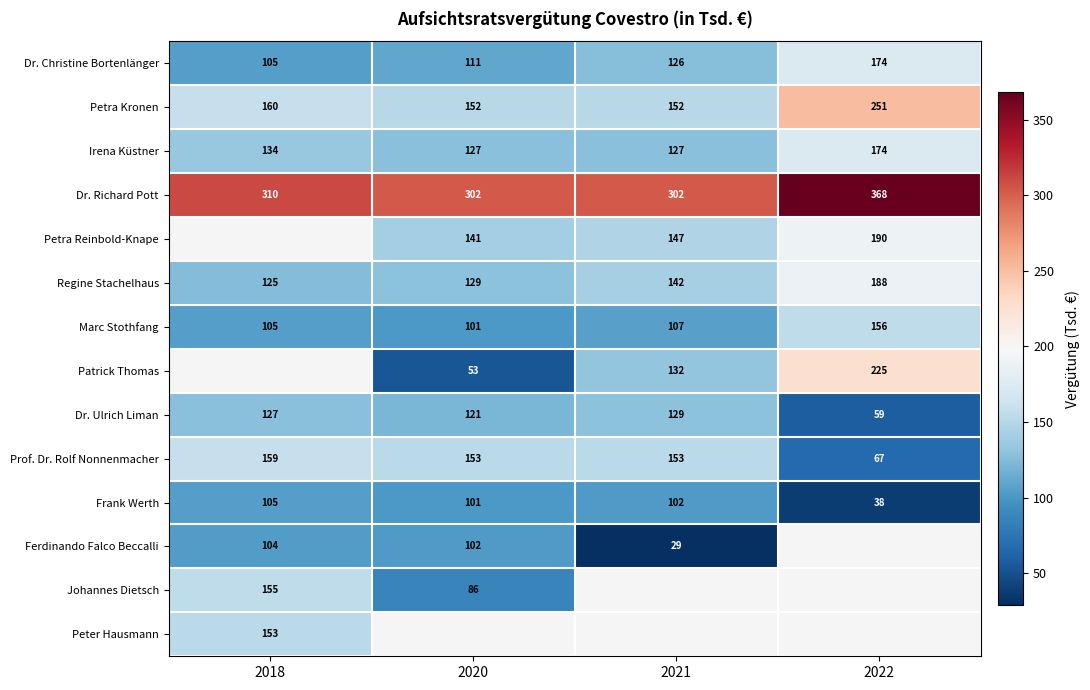

What is the difference between the maximum and minimum values in the Prof. Dr. Rolf Nonnenmacher series?

92